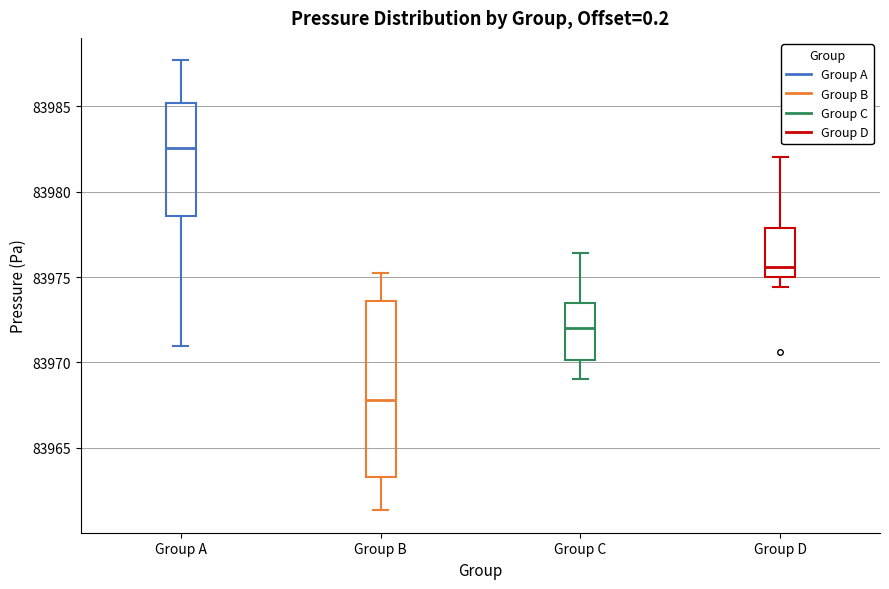

Reading left to right, transcribe this box plot: for each box, give where its median line is, the range the box spans, and where its two whiskers end, as read against the y-axis. The values are not printed on the chart, so give them approximately, as read against the axis.

Group A: median 83982.5, box 83978.5 to 83985.0, whiskers 83971.0 to 83987.5
Group B: median 83968.0, box 83963.5 to 83973.5, whiskers 83961.5 to 83975.0
Group C: median 83972.0, box 83970.0 to 83973.5, whiskers 83969.0 to 83976.5
Group D: median 83975.5, box 83975.0 to 83978.0, whiskers 83974.5 to 83982.0